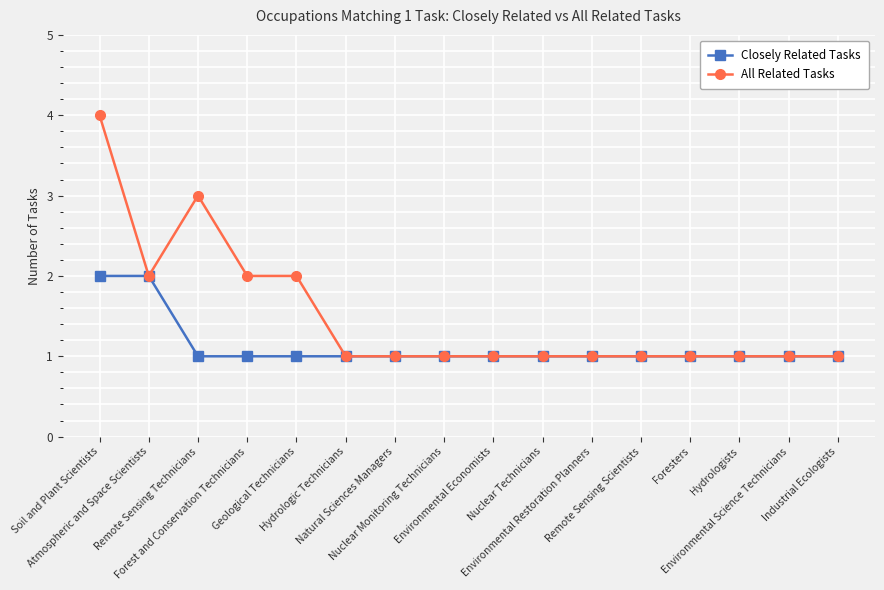

How many series are shown in this chart?

2